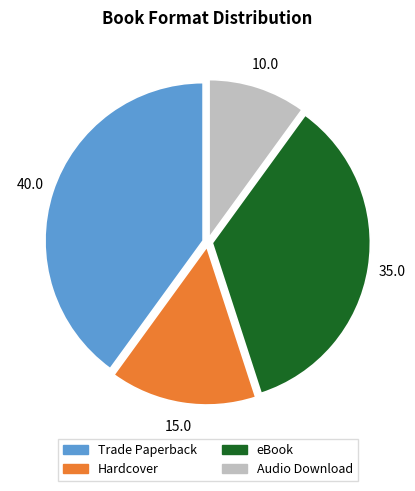

Combined, do Audio Download and eBook account for over 50%?

No